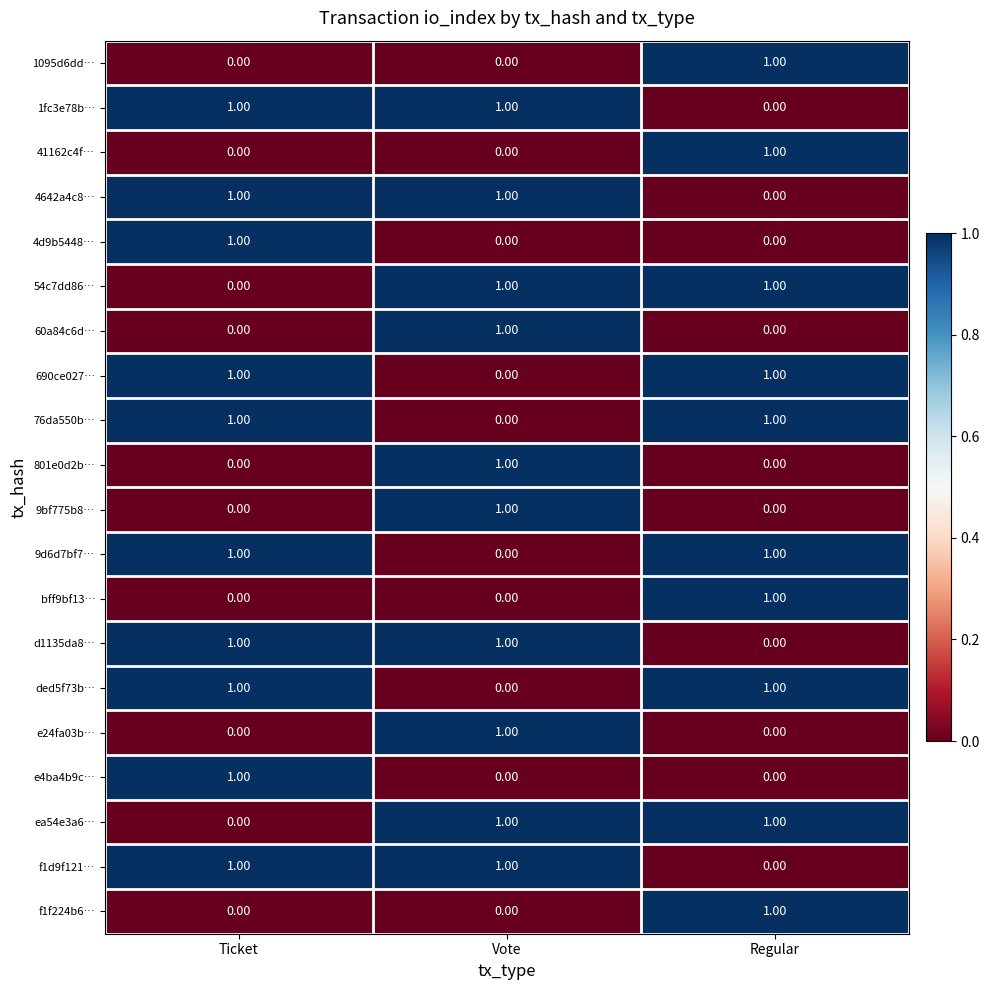

Is the value of 60a84c6d… at Regular greater than the value of ded5f73b… at Ticket?

No